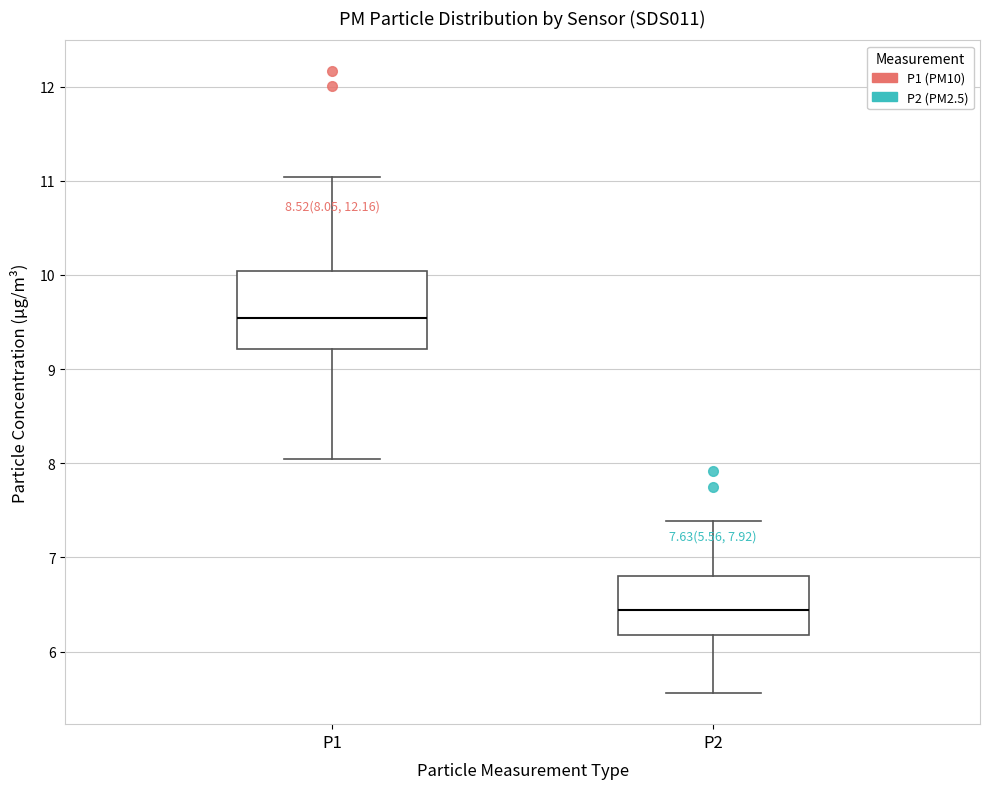

Which box is the tallest, from its lower edge to its upper edge?

P1